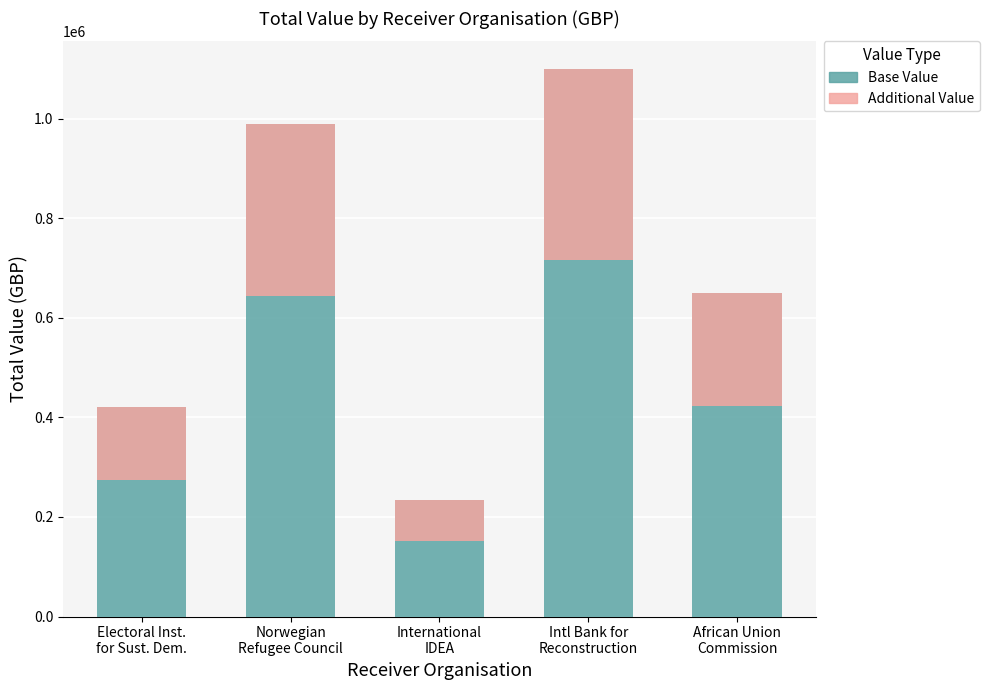

How many Value (Base) values are between 421358 and 989542?

3